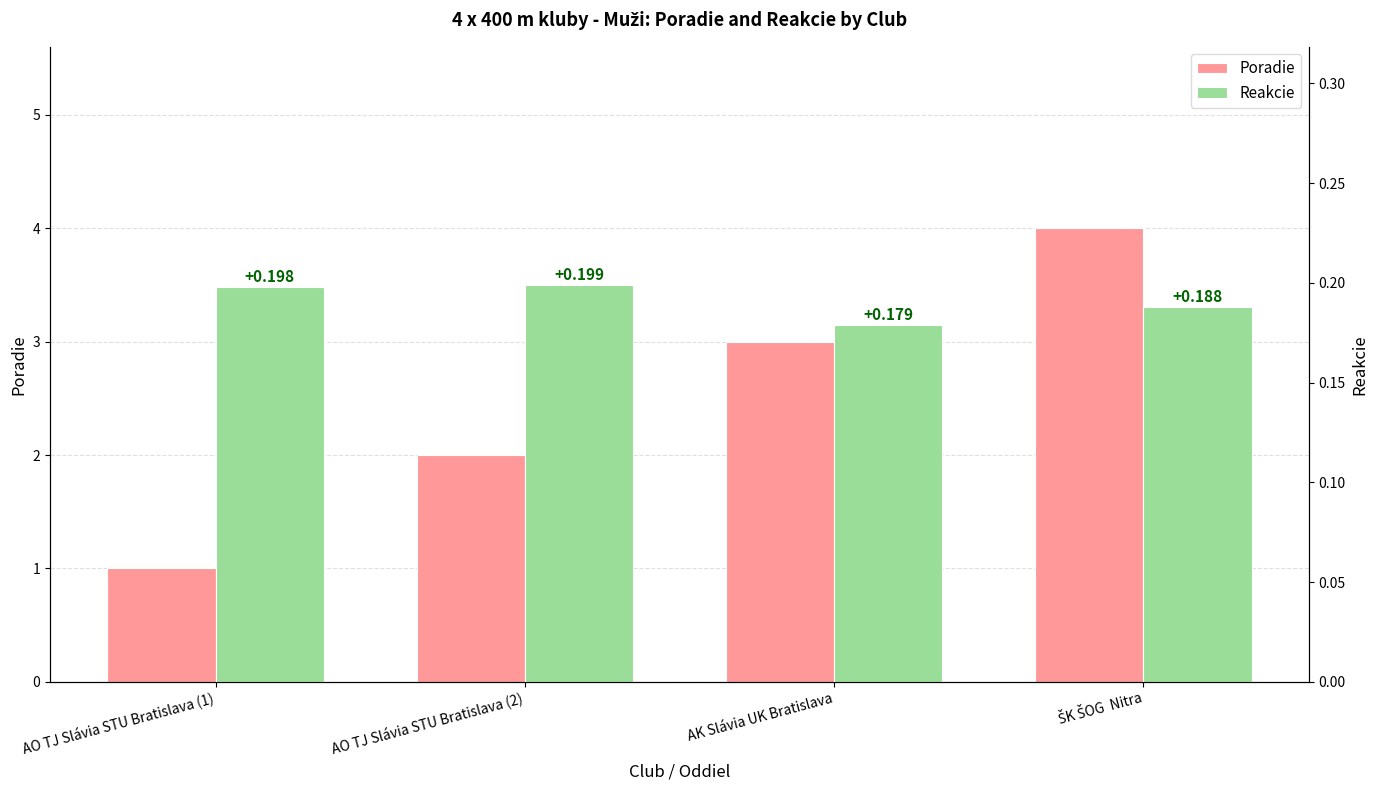

At which label does Poradie reach its peak?

ŠK ŠOG  Nitra